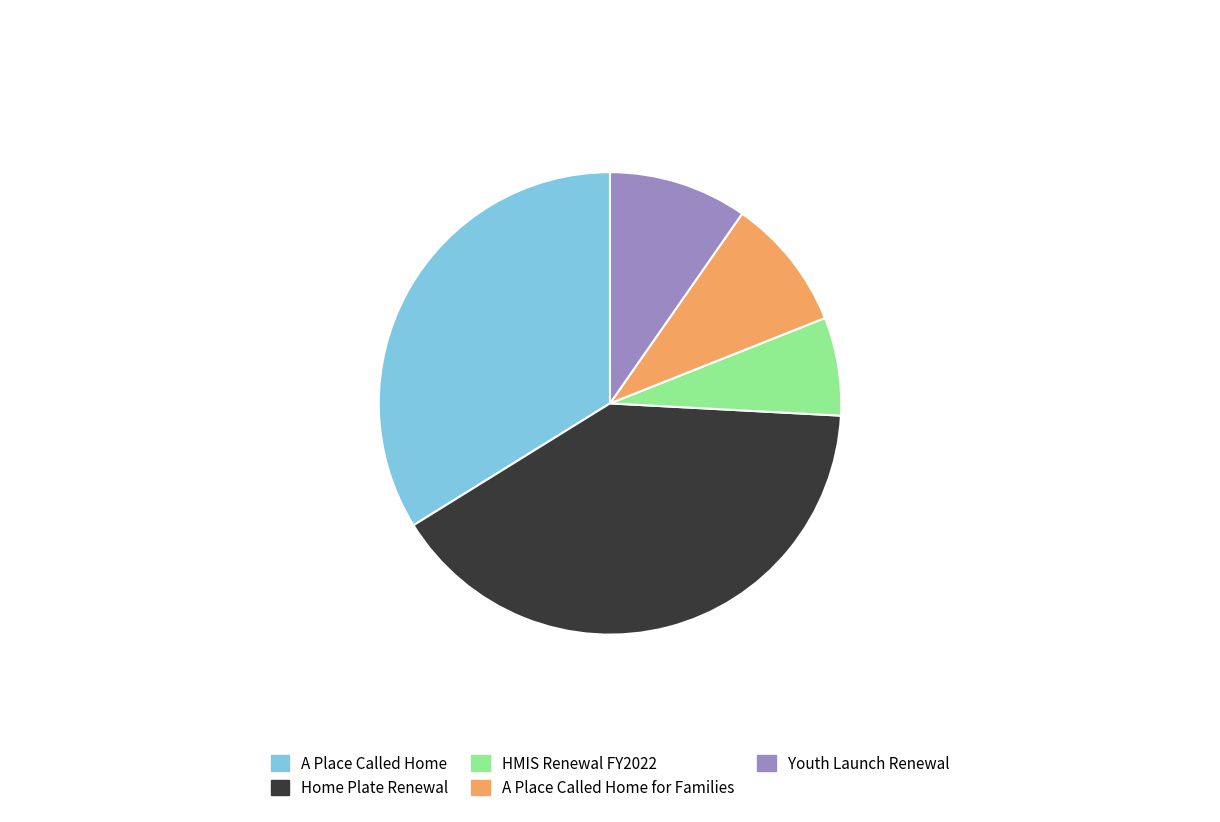

Is the sum of HMIS Renewal FY2022 and A Place Called Home for Families greater than half?

No